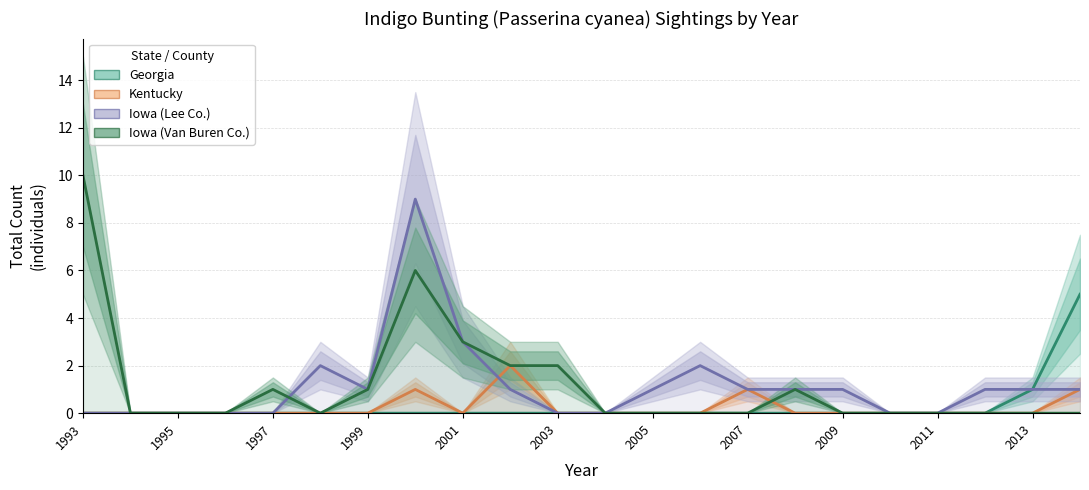

Is it true that Iowa (Lee Co.) equals 1 at 2009?

True